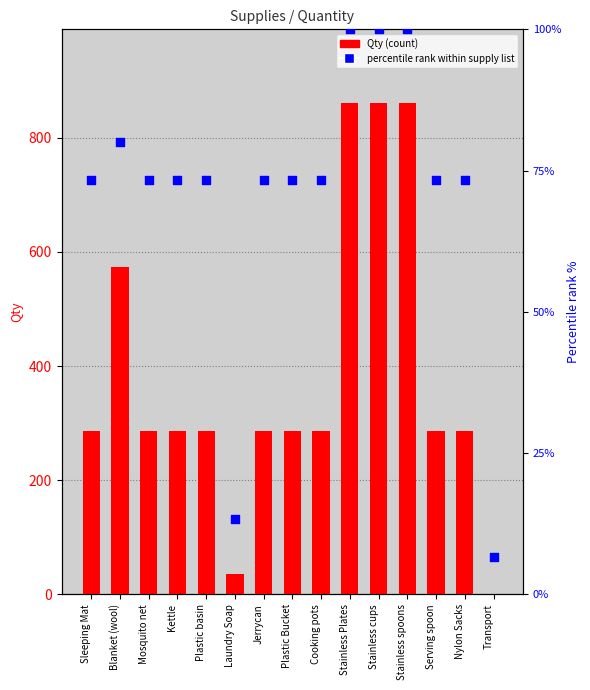

What is the total value across all series at Plastic Bucket?

360.3